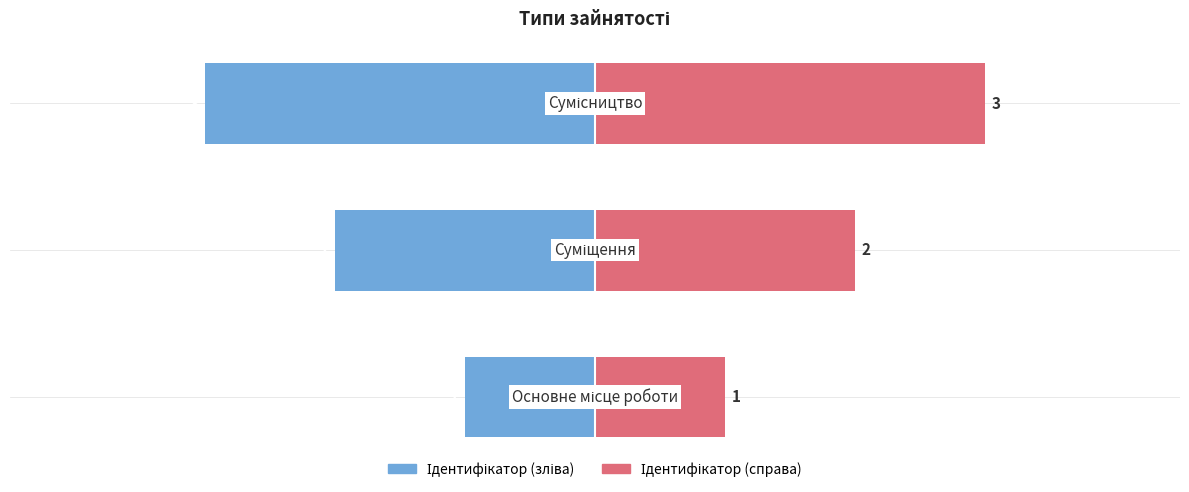

The Ідентифікатор (справа) series shows 1 at −3. True or false?

False